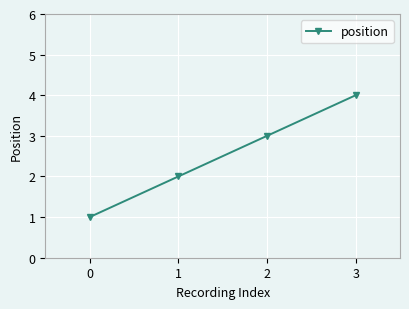

List the labels in order of value, smallest first.

0, 1, 2, 3